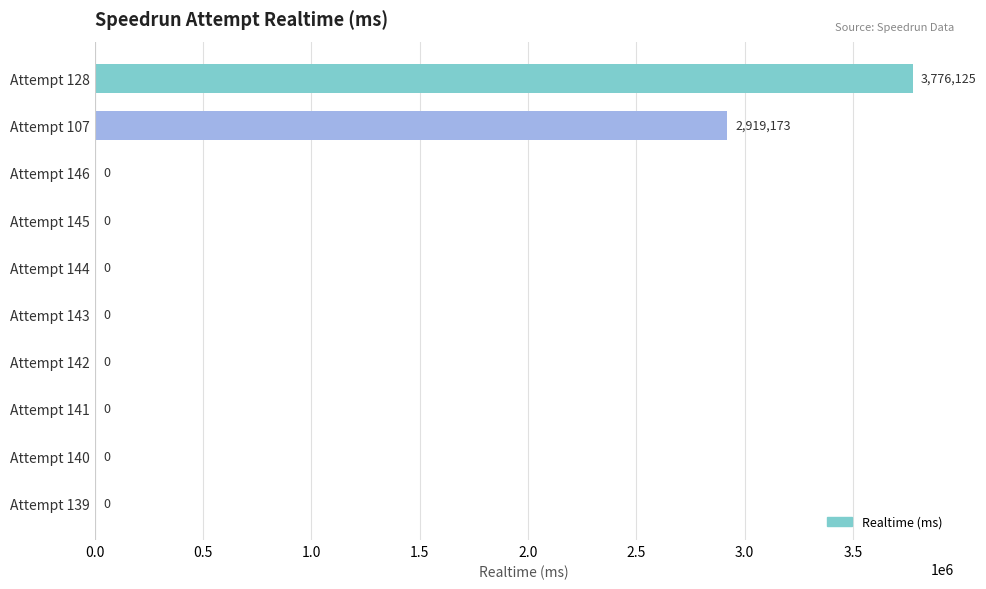

Is it true that the value at Attempt 144 is 0?

True